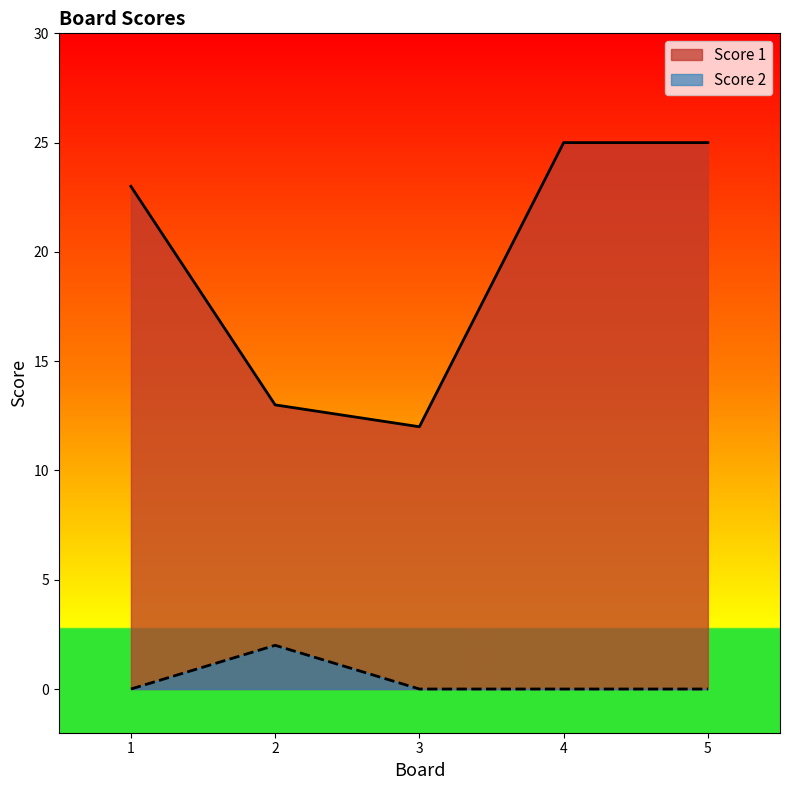

Reading left to right, transcribe all the data shown in this chart.

Score 1: 1=23	2=13	3=12	4=25	5=25
Score 2: 1=0	2=2	3=0	4=0	5=0